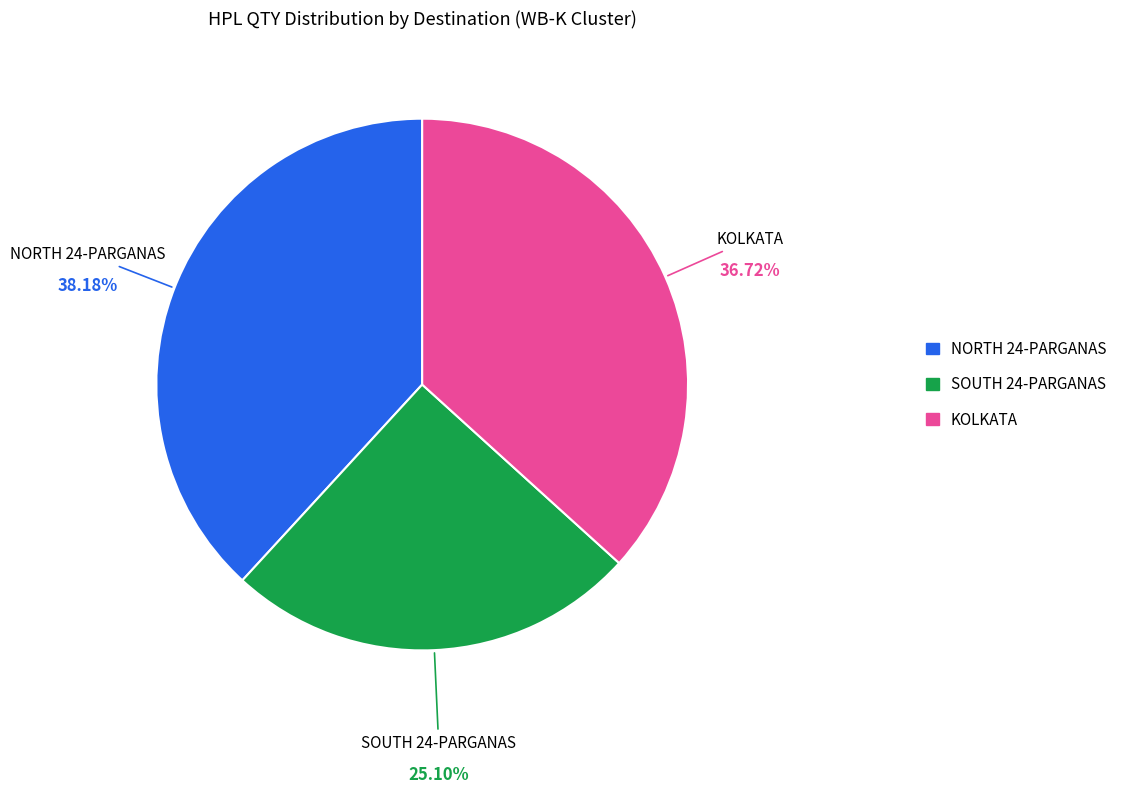

Is there a majority slice in this chart?

No